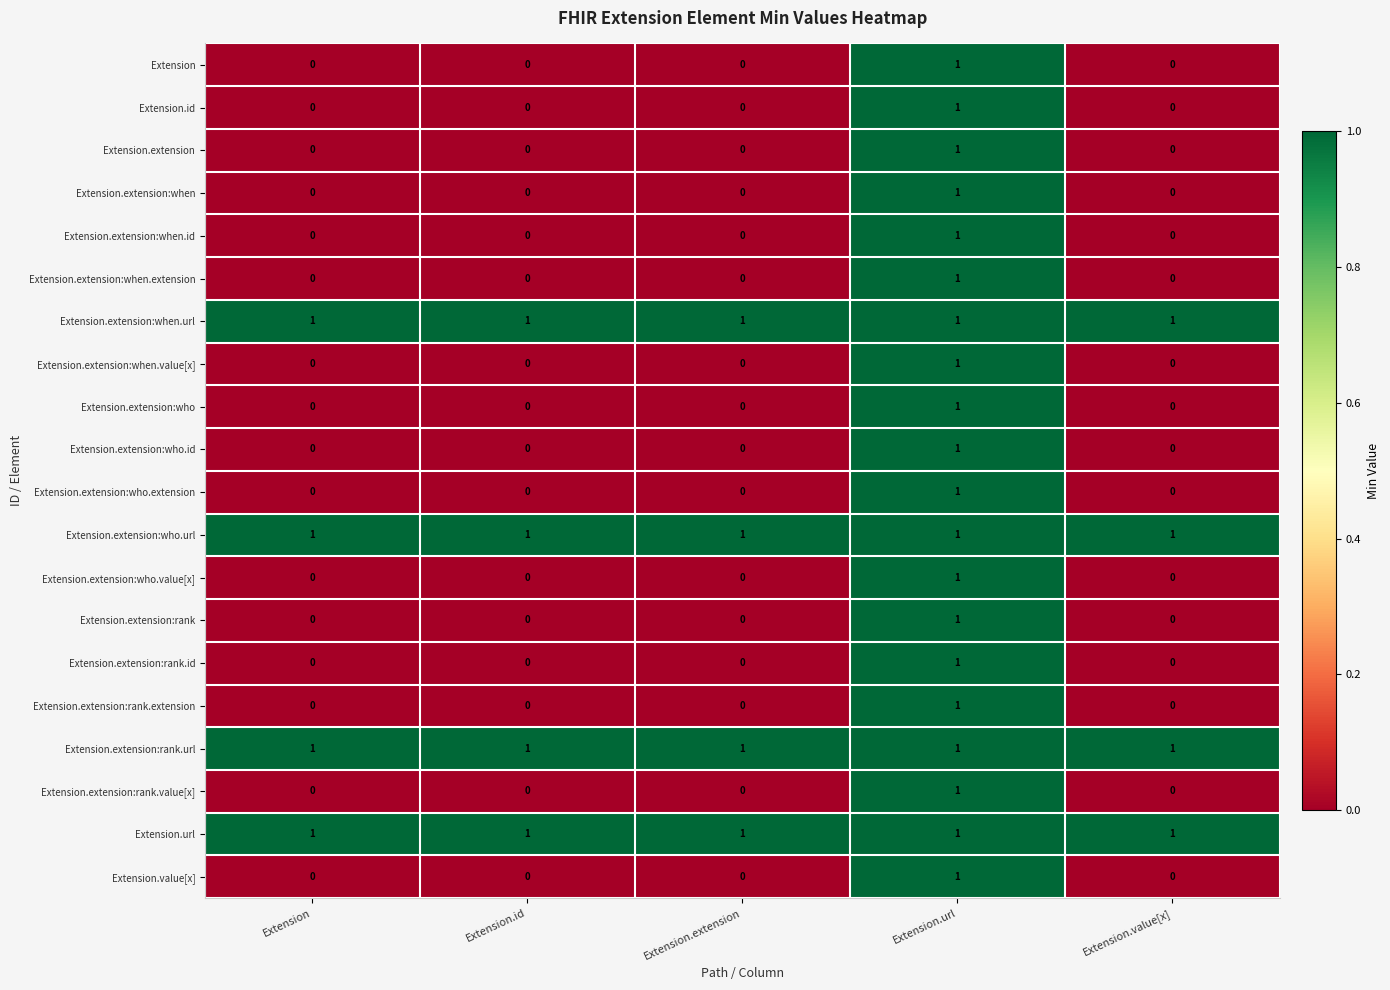

What is the sum of all Extension.extension:when.url values?

5